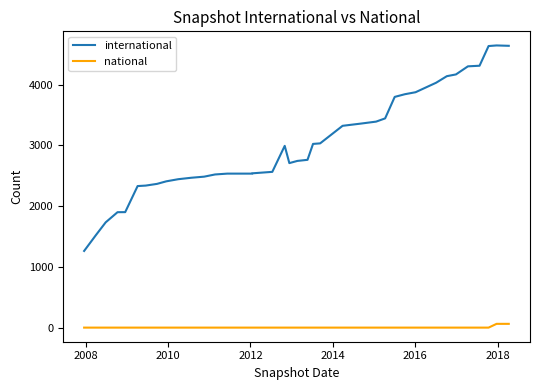

How many lines are shown in the chart?

2